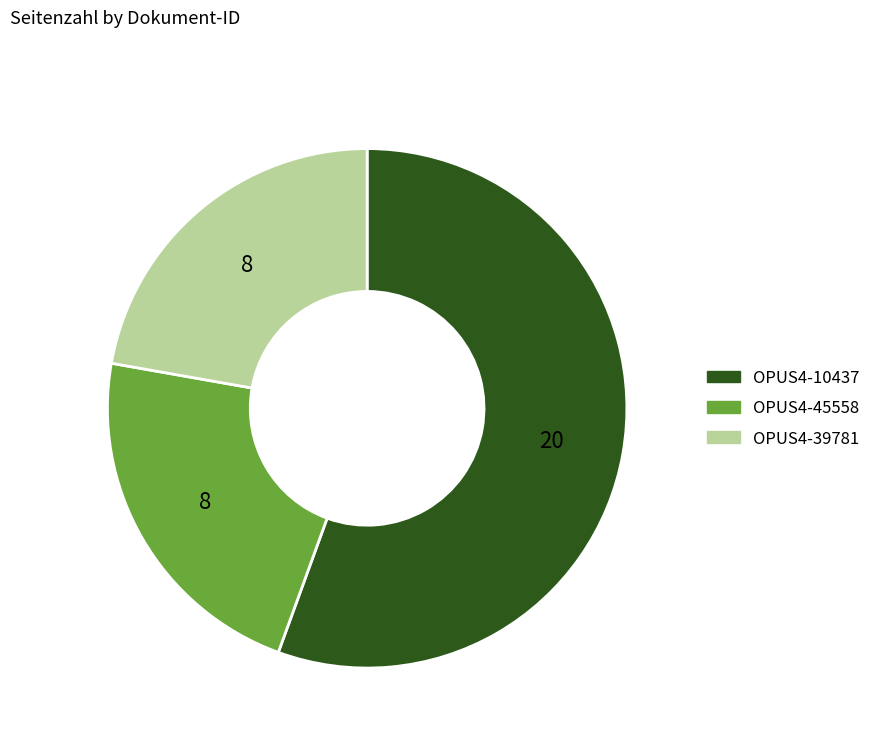

How many segments does this pie chart have?

3